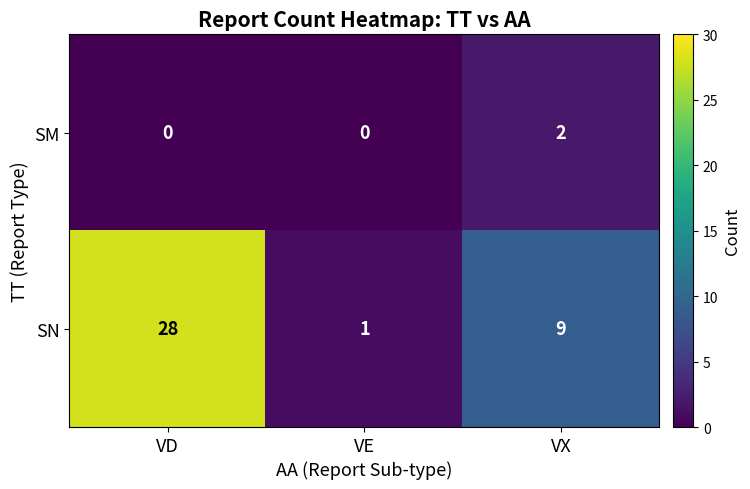

Which series has the largest total across all categories?

SN